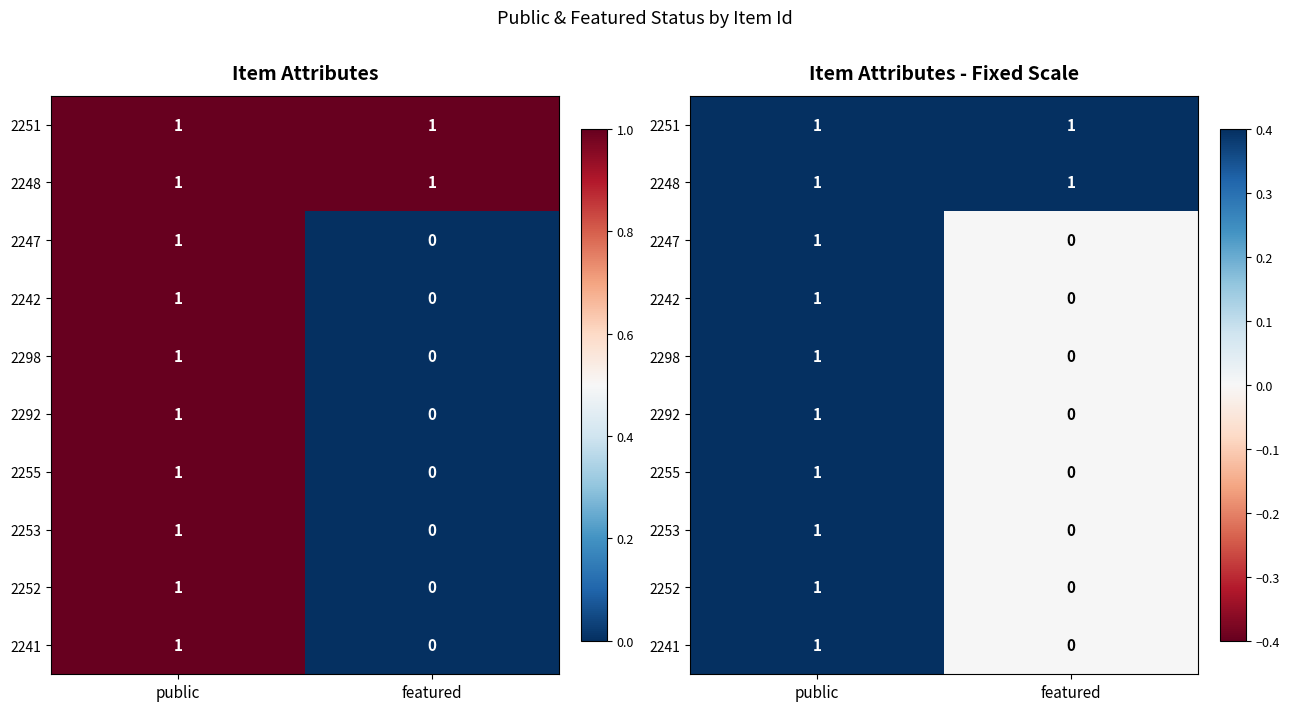

Rank the categories by 2241 value from highest to lowest.

public, featured